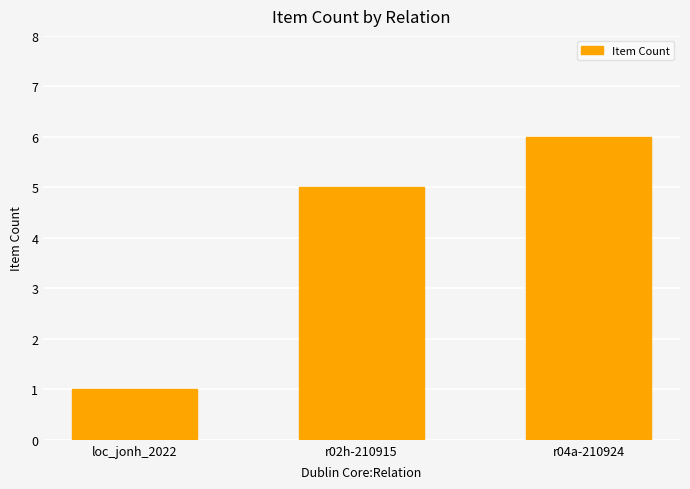

What is the smallest value displayed?

1